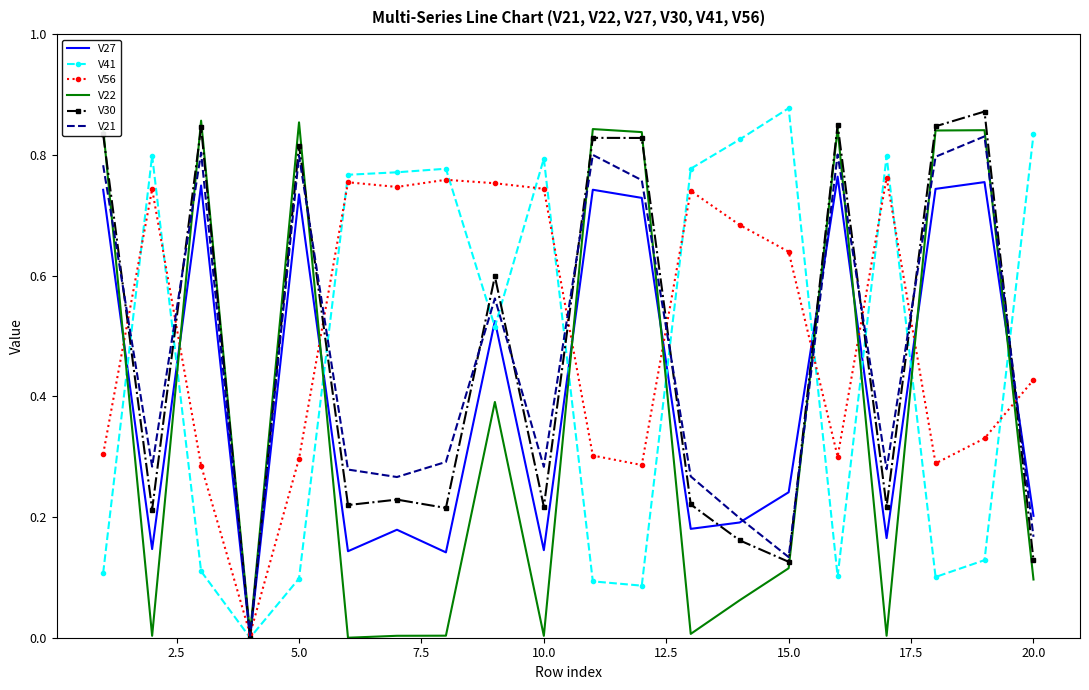

What are all the series names shown in the legend?

V27, V41, V56, V22, V30, V21